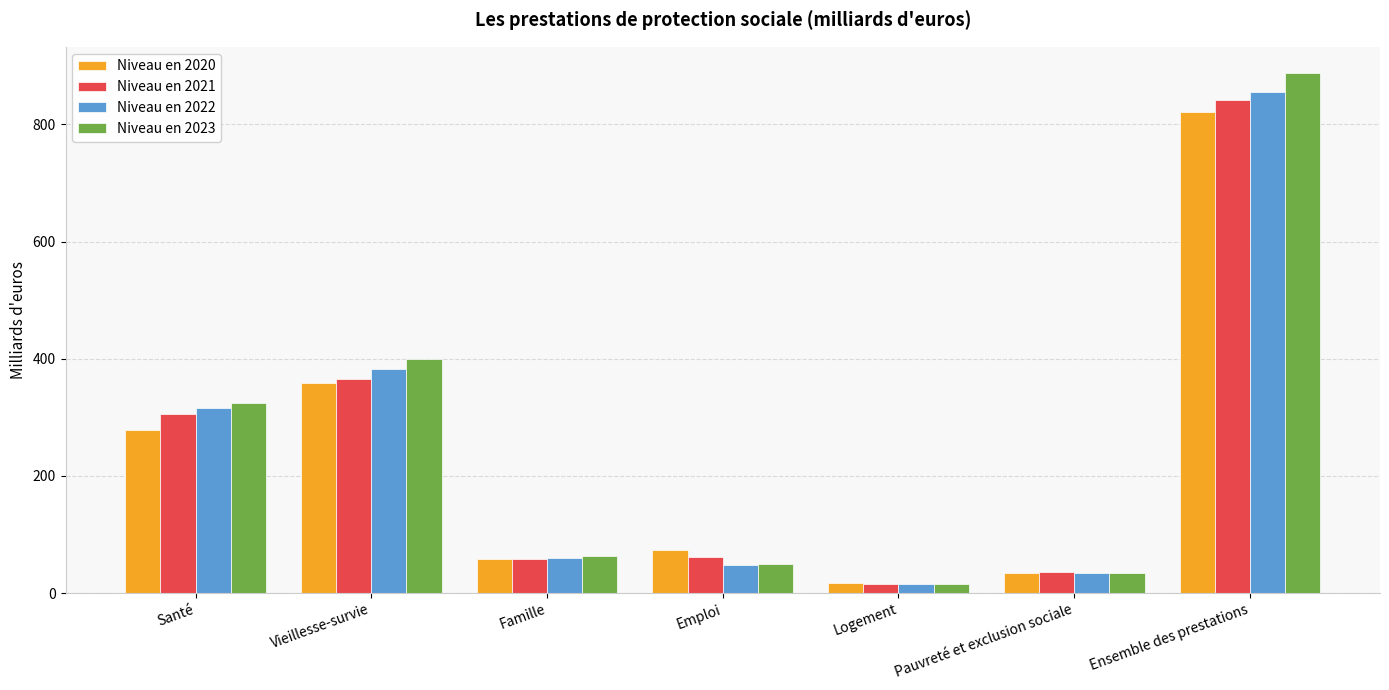

What is the maximum value shown in the chart?

888.0